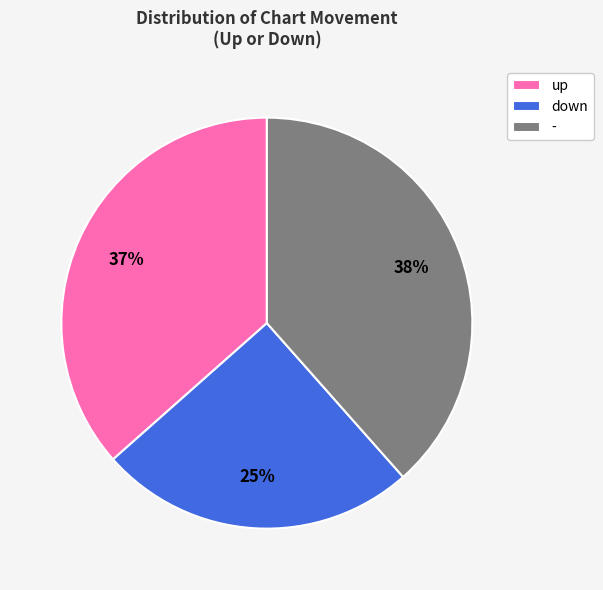

Is the sum of down and - greater than half?

Yes